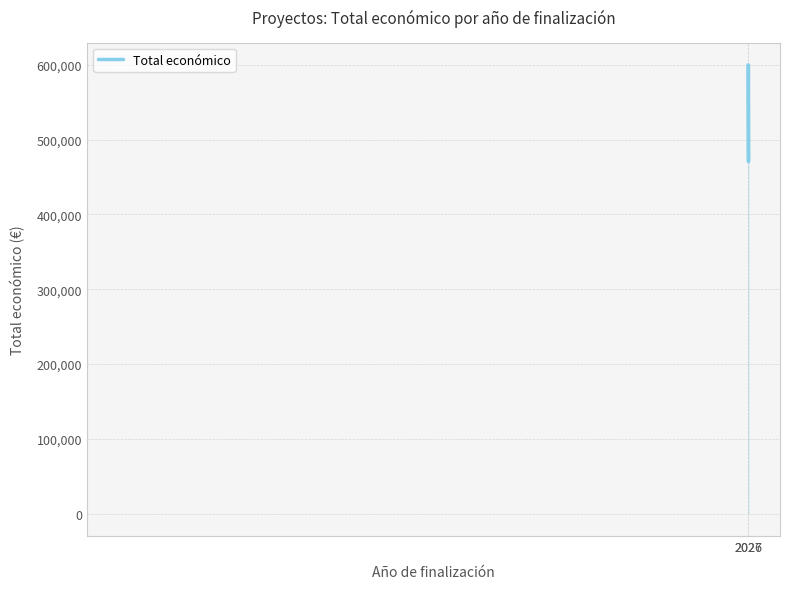

True or false: the data shows 599211 at 2027.

True